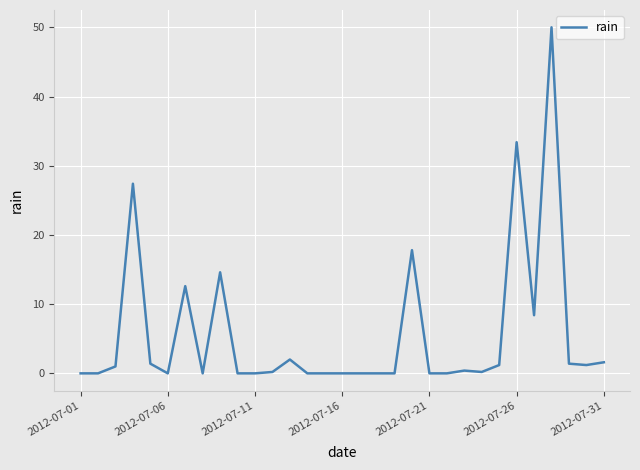

What is the difference between the maximum and minimum values?

50.0